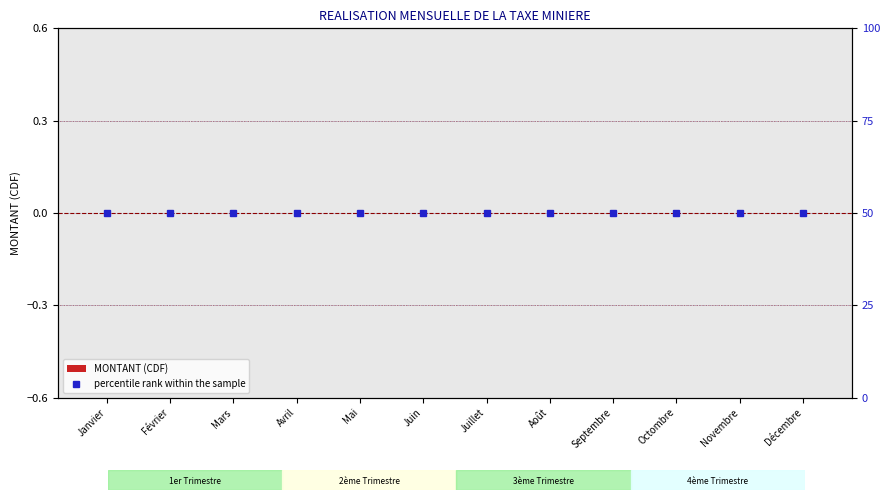

Which series changed the most between Mai and Juin?

MONTANT (CDF)